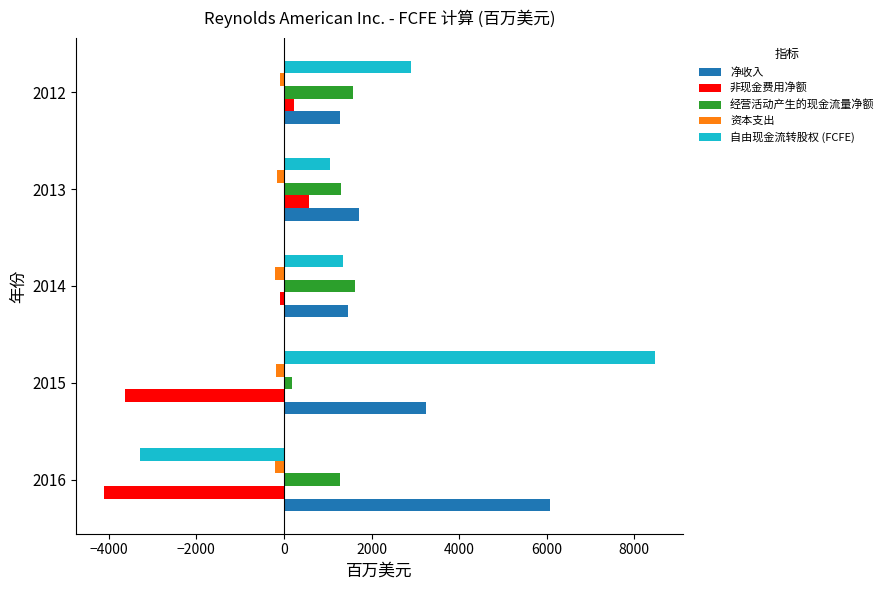

At which category is the sum across all series the highest?

2015